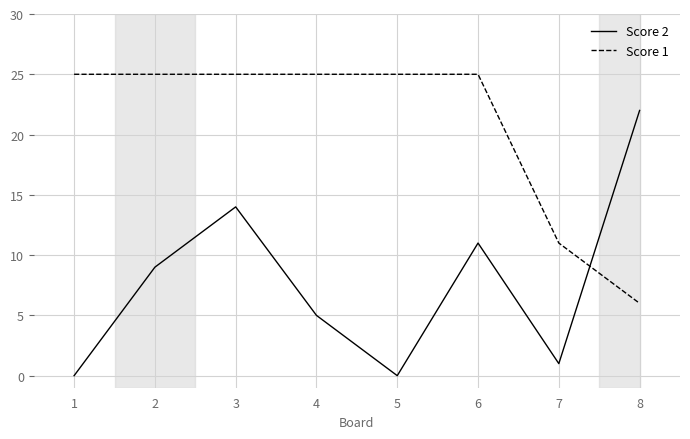

What value does the Score 2 series have at 2, to the nearest 5?

10